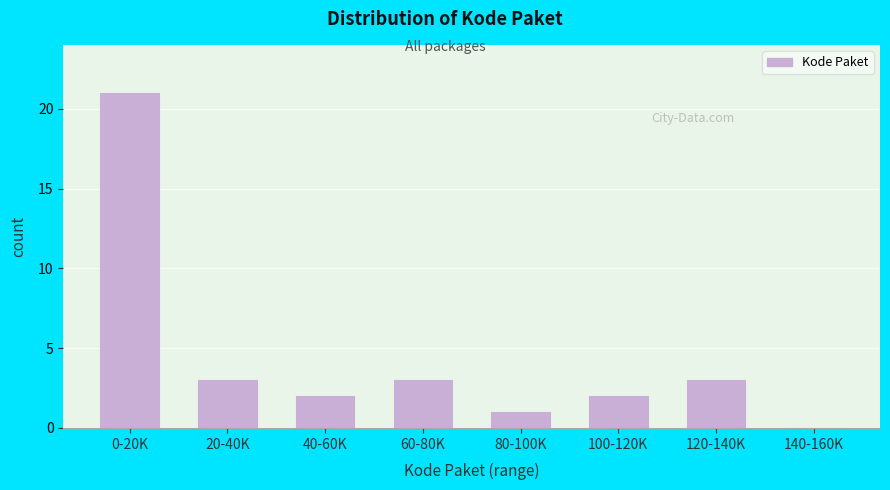

Reading left to right, extract all data points from this chart.

0-20K=21	20-40K=3	40-60K=2	60-80K=3	80-100K=1	100-120K=2	120-140K=3	140-160K=0